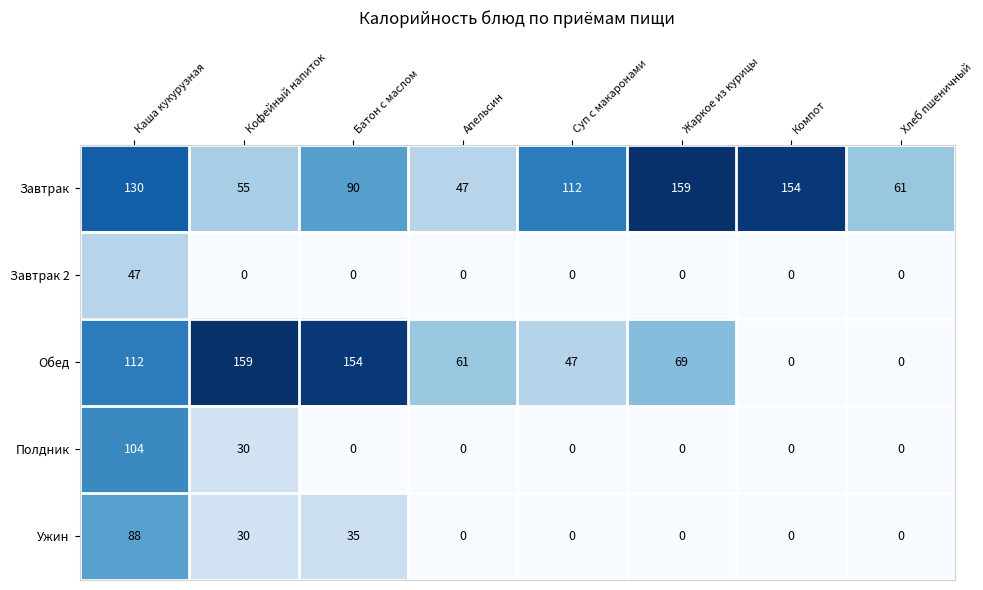

What is the spread (max minus min) of values at Каша кукурузная?

83